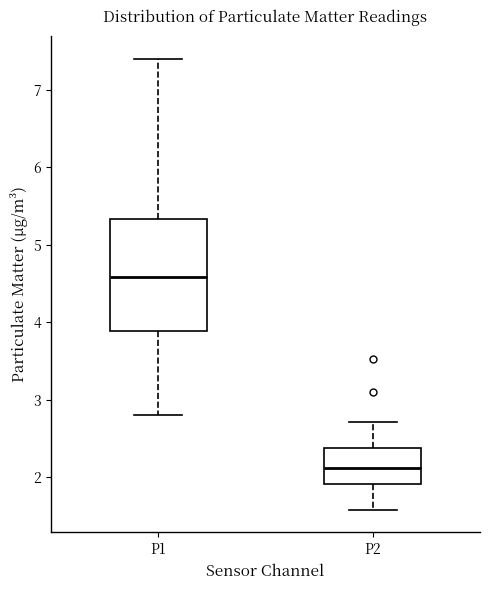

Reading left to right, read every box against the y-axis: the position of its median line, the range the box covers, and the ends of its whiskers. The values are not printed on the chart, so give them approximately, as read against the axis.

P1: median 4.6, box 3.9 to 5.3, whiskers 2.8 to 7.4
P2: median 2.1, box 1.9 to 2.4, whiskers 1.6 to 2.7